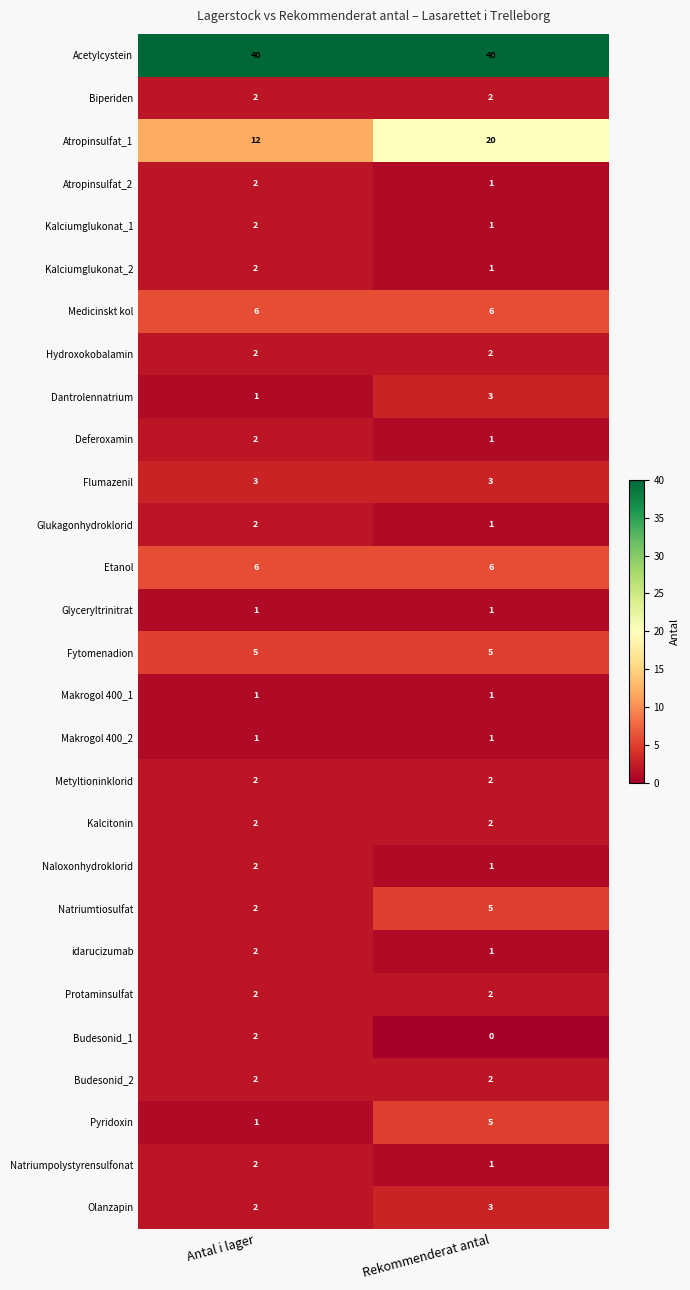

Which series has the largest total across all categories?

Acetylcystein